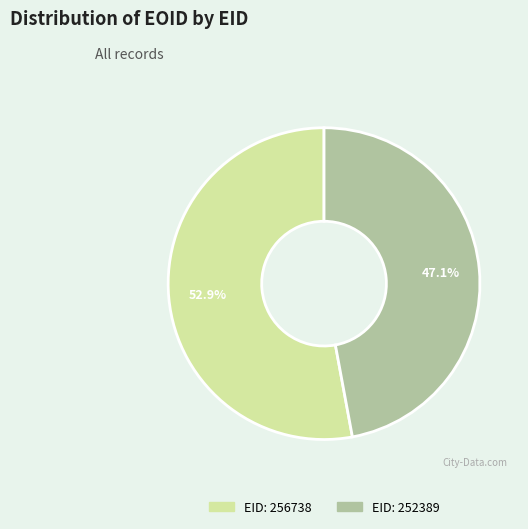

Does any single category account for the majority?

Yes